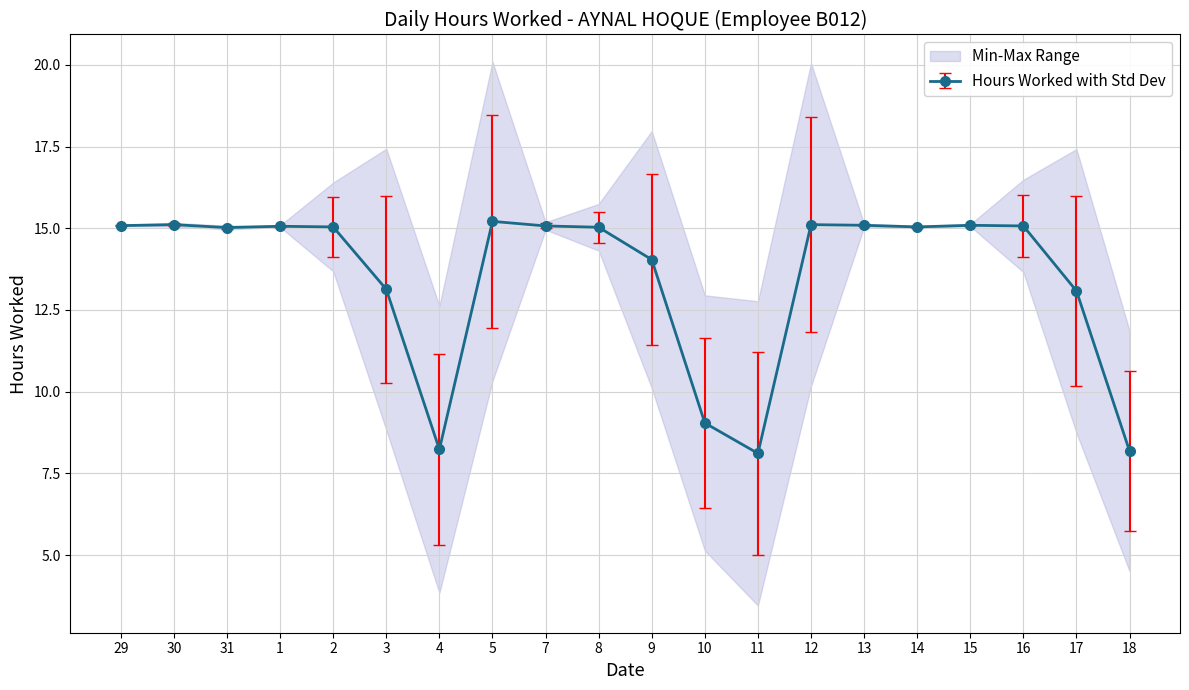

Count the number of categories in the chart.

20